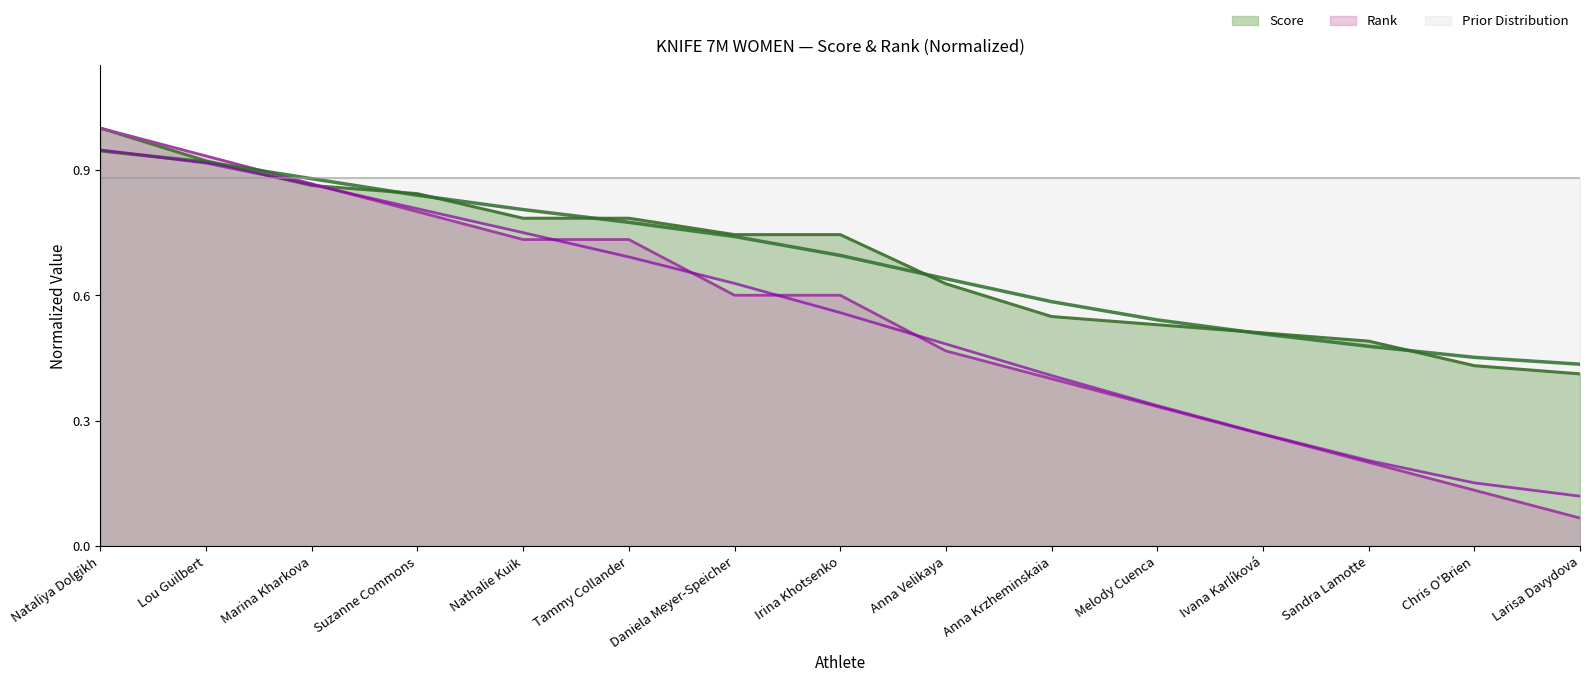

Does the chart have visible grid lines?

No